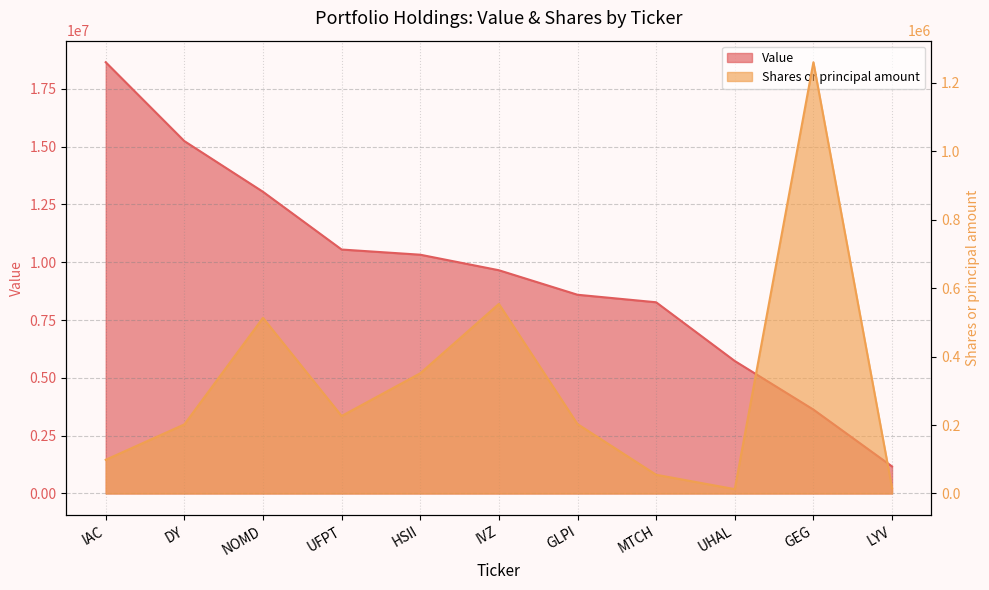

What is the label of the 3rd point from the left?

NOMD